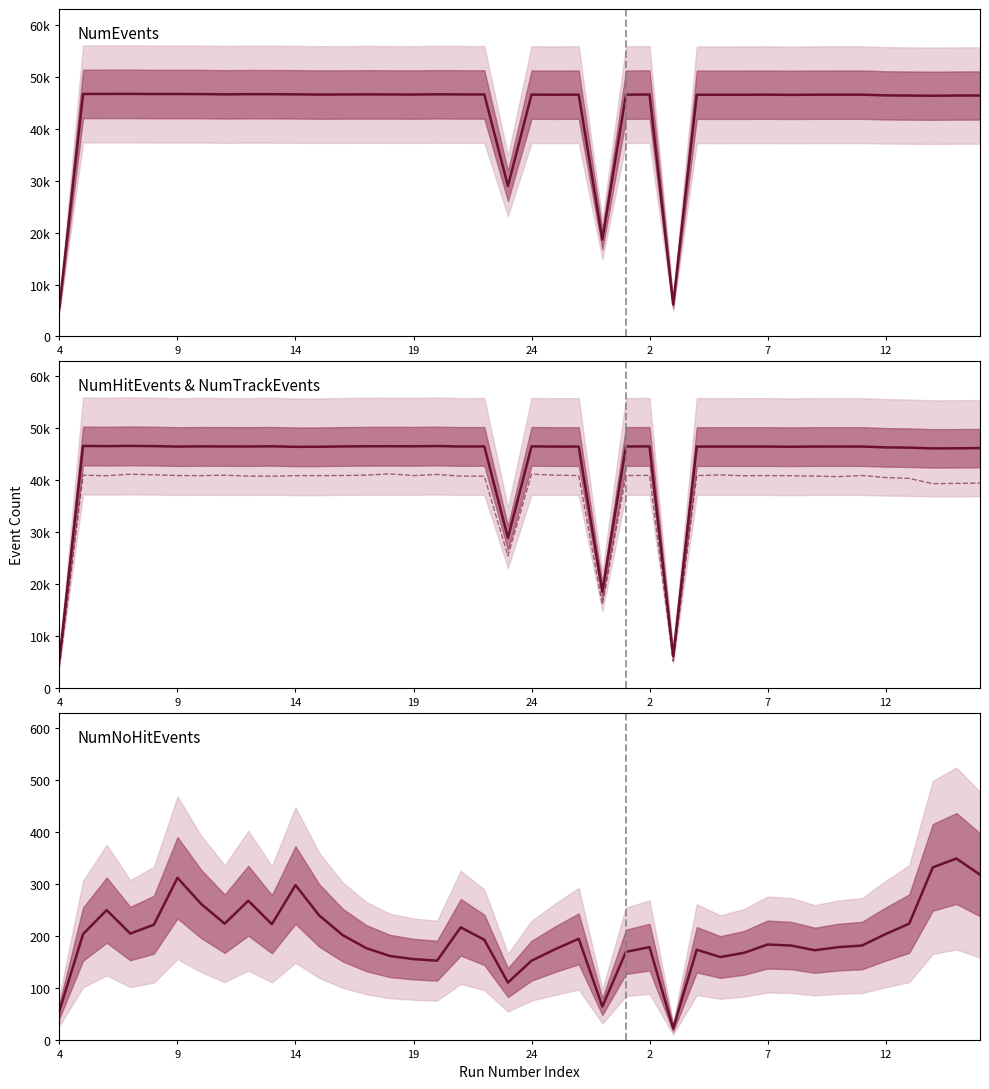

How many lines are shown in the chart?

4